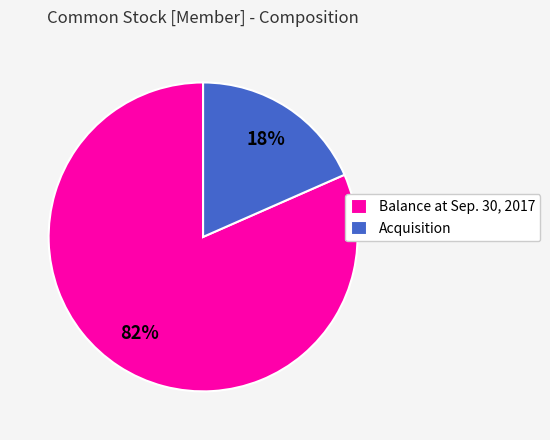

Is it true that Balance at Sep. 30, 2017 is 88% of the pie?

False